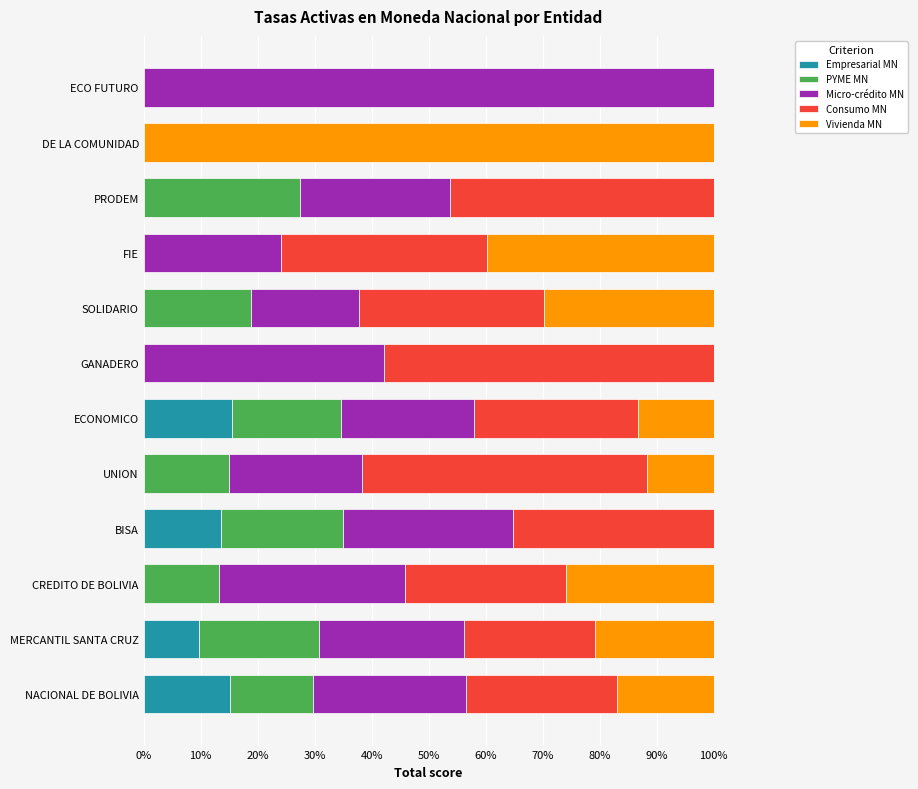

What is the maximum value for Empresarial MN?

15.6